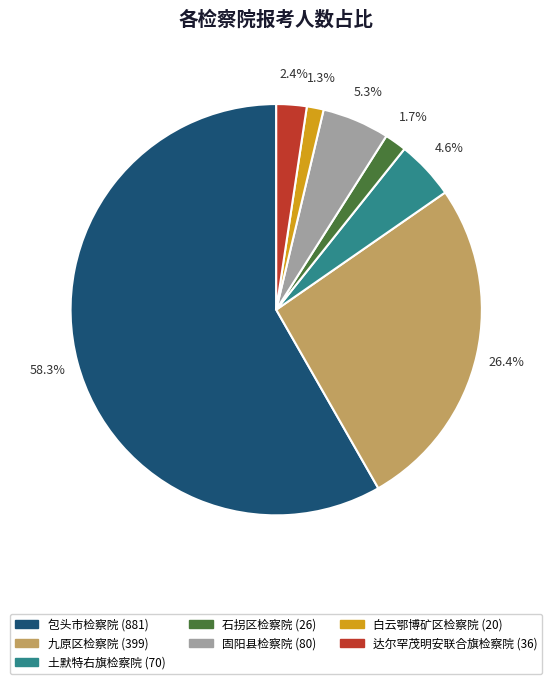

Is there a majority slice in this chart?

Yes